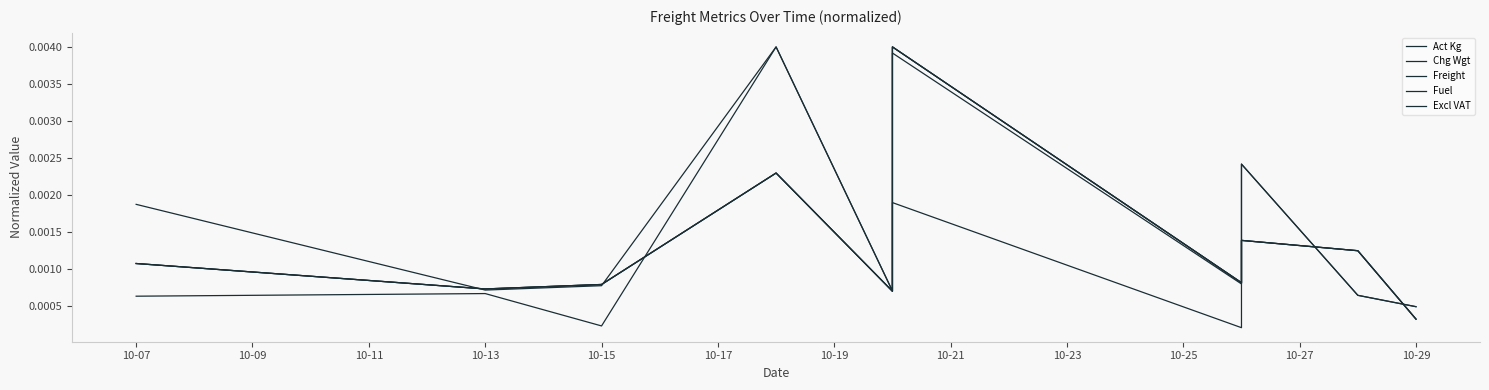

Which series has the largest range (max minus min)?

Act Kg